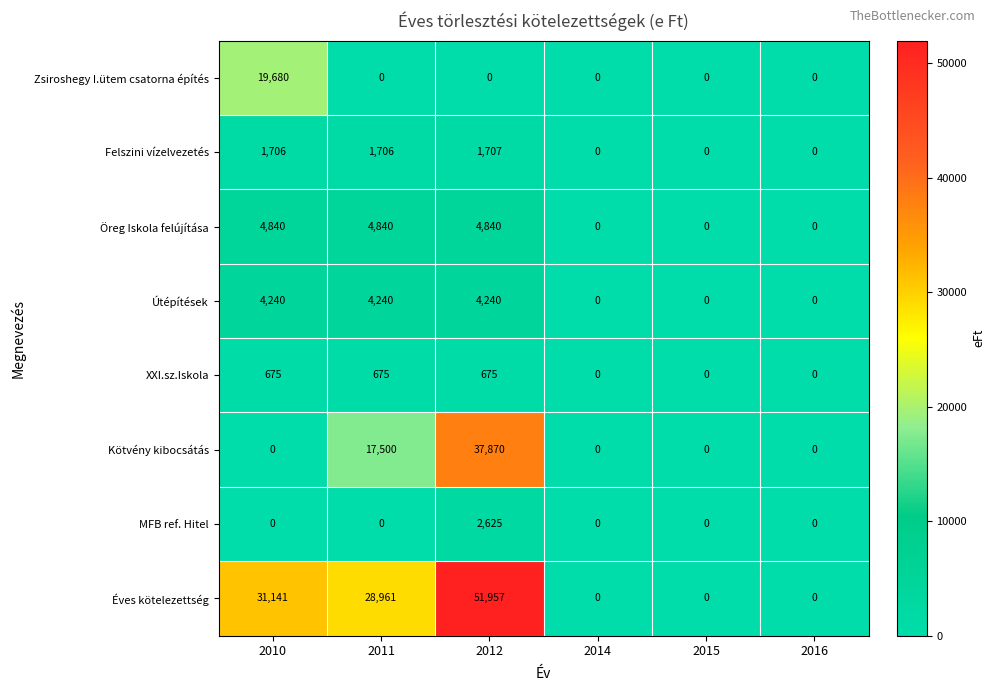

Which series has the largest total across all categories?

Éves kötelezettség